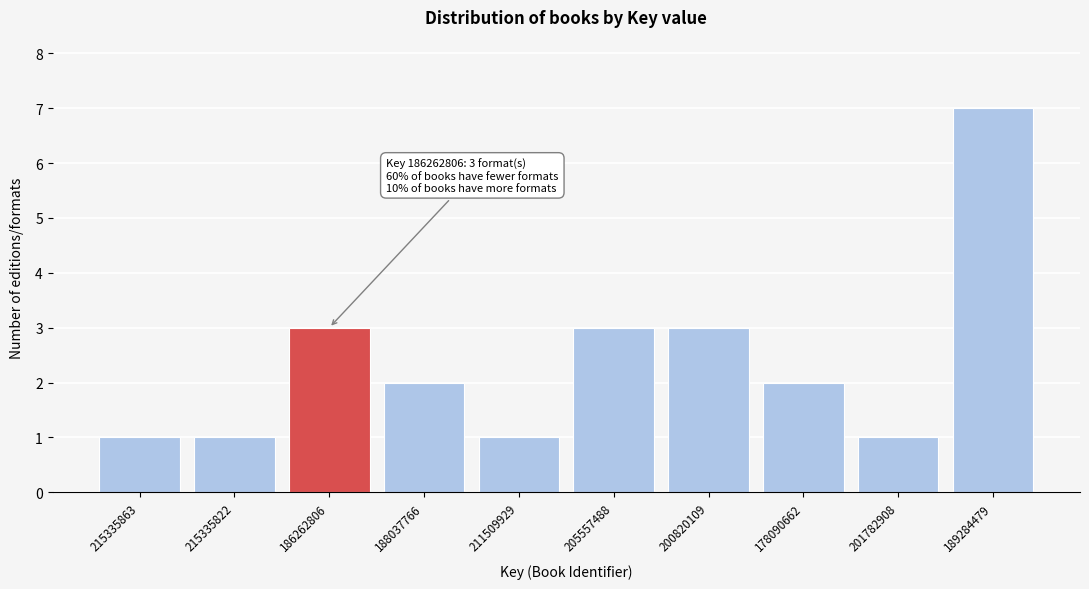

Reading left to right, list all the values displayed in this chart.

215335863=1	215335822=1	186262806=3	188037766=2	211509929=1	205557488=3	200820109=3	178090662=2	201782908=1	189284479=7